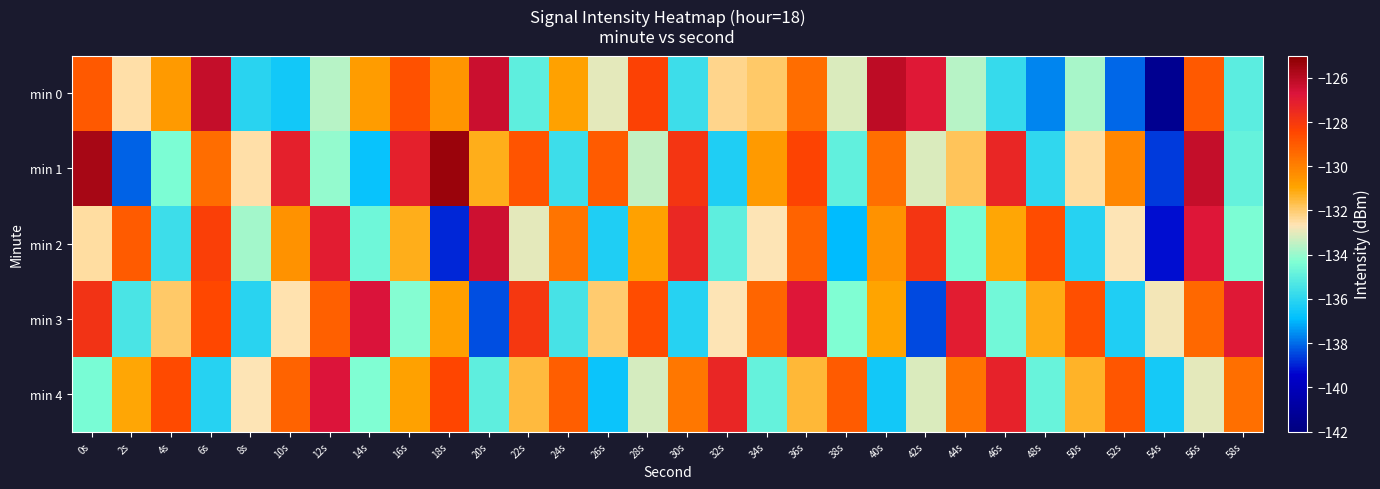

Reading left to right, extract all data points from this chart.

min 0: 0s=-128.9	2s=-132.6	4s=-130.7	6s=-126.2	8s=-136.0	10s=-136.5	12s=-133.6	14s=-130.7	16s=-128.7	18s=-130.6	20s=-126.4	22s=-135.0	24s=-130.9	26s=-133.0	28s=-128.3	30s=-135.6	32s=-132.3	34s=-131.9	36s=-129.5	38s=-133.2	40s=-126.1	42s=-126.9	44s=-133.6	46s=-135.8	48s=-137.7	50s=-133.8	52s=-138.1	54s=-141.4	56s=-129.0	58s=-135.0
min 1: 0s=-125.6	2s=-138.1	4s=-134.4	6s=-129.5	8s=-132.5	10s=-127.1	12s=-134.1	14s=-136.8	16s=-127.1	18s=-125.3	20s=-131.2	22s=-128.8	24s=-135.7	26s=-129.0	28s=-133.5	30s=-127.9	32s=-136.2	34s=-130.7	36s=-128.3	38s=-134.9	40s=-129.6	42s=-133.1	44s=-131.8	46s=-127.3	48s=-135.9	50s=-132.5	52s=-130.1	54s=-138.7	56s=-126.2	58s=-134.9
min 2: 0s=-132.5	2s=-129.0	4s=-135.7	6s=-128.2	8s=-133.9	10s=-130.5	12s=-127.0	14s=-134.7	16s=-131.2	18s=-138.9	20s=-126.5	22s=-133.0	24s=-129.7	26s=-136.2	28s=-130.9	30s=-127.5	32s=-135.0	34s=-132.7	36s=-129.2	38s=-136.9	40s=-130.5	42s=-127.9	44s=-134.5	46s=-131.0	48s=-128.6	50s=-136.1	52s=-132.7	54s=-139.3	56s=-126.8	58s=-134.4
min 3: 0s=-127.8	2s=-135.4	4s=-131.9	6s=-128.5	8s=-136.0	10s=-132.6	12s=-129.2	14s=-126.7	16s=-134.3	18s=-130.8	20s=-138.4	22s=-127.9	24s=-135.5	26s=-132.0	28s=-128.6	30s=-136.1	32s=-132.7	34s=-129.3	36s=-126.8	38s=-134.4	40s=-130.9	42s=-138.5	44s=-127.0	46s=-134.6	48s=-131.1	50s=-128.7	52s=-136.2	54s=-132.8	56s=-129.4	58s=-126.9
min 4: 0s=-134.5	2s=-131.0	4s=-128.6	6s=-136.1	8s=-132.7	10s=-129.2	12s=-126.8	14s=-134.3	16s=-130.9	18s=-128.5	20s=-135.0	22s=-131.6	24s=-129.1	26s=-136.7	28s=-133.2	30s=-129.8	32s=-127.3	34s=-134.9	36s=-131.4	38s=-129.0	40s=-136.6	42s=-133.1	44s=-129.7	46s=-127.2	48s=-134.8	50s=-131.3	52s=-128.9	54s=-136.4	56s=-133.0	58s=-129.5